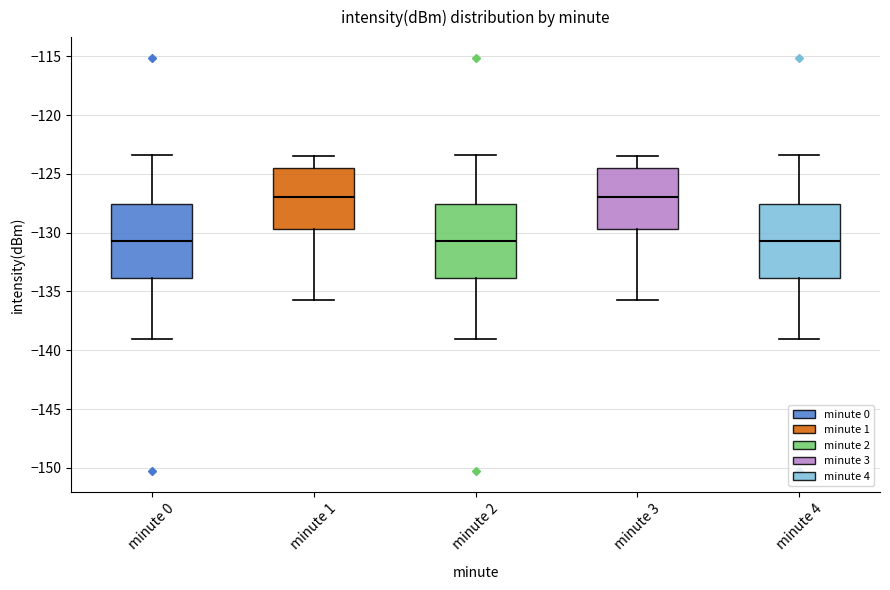

Where does the lower whisker of the box for minute 3 end on the y-axis? The values are not printed on the chart, so give them approximately, as read against the axis.

-135.5